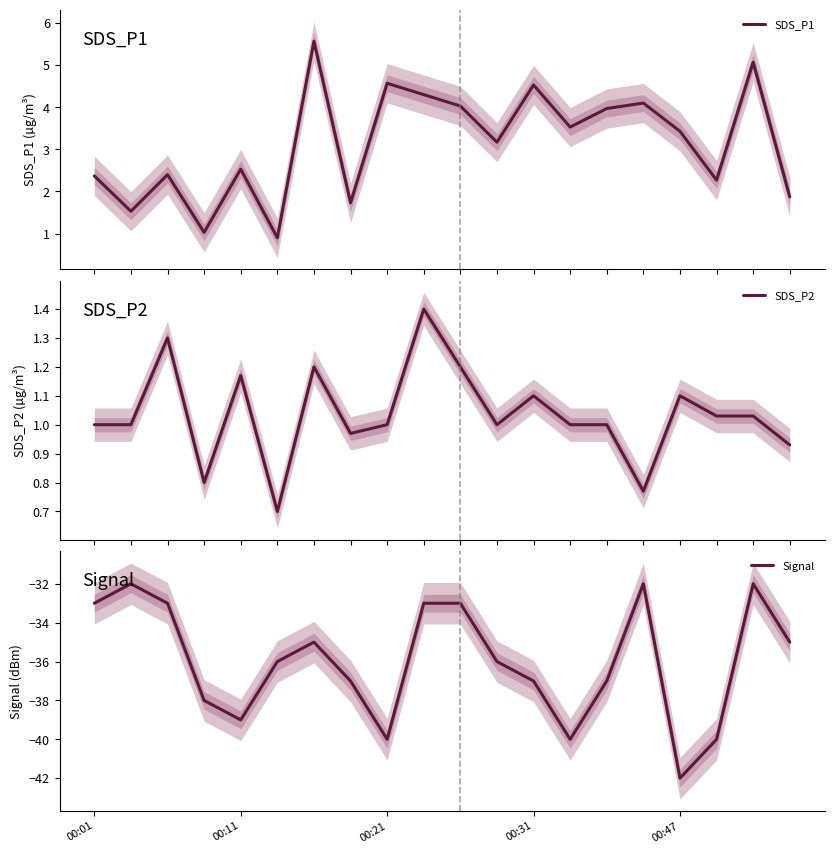

What is the difference between the second highest and second lowest values in the Signal series?

8